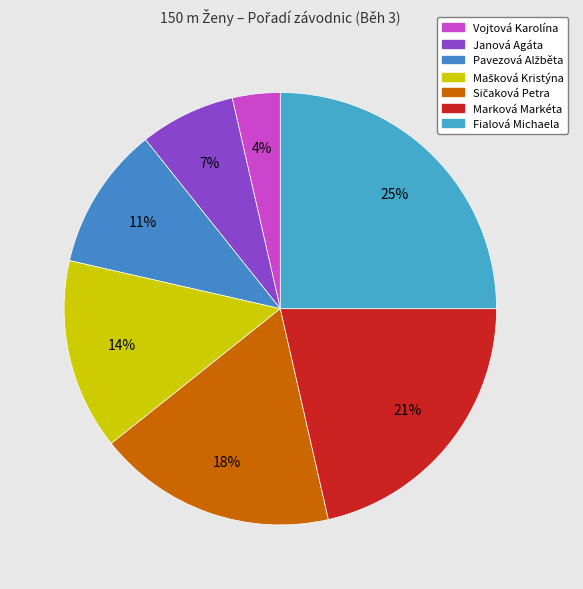

Count the number of slices in the pie.

7